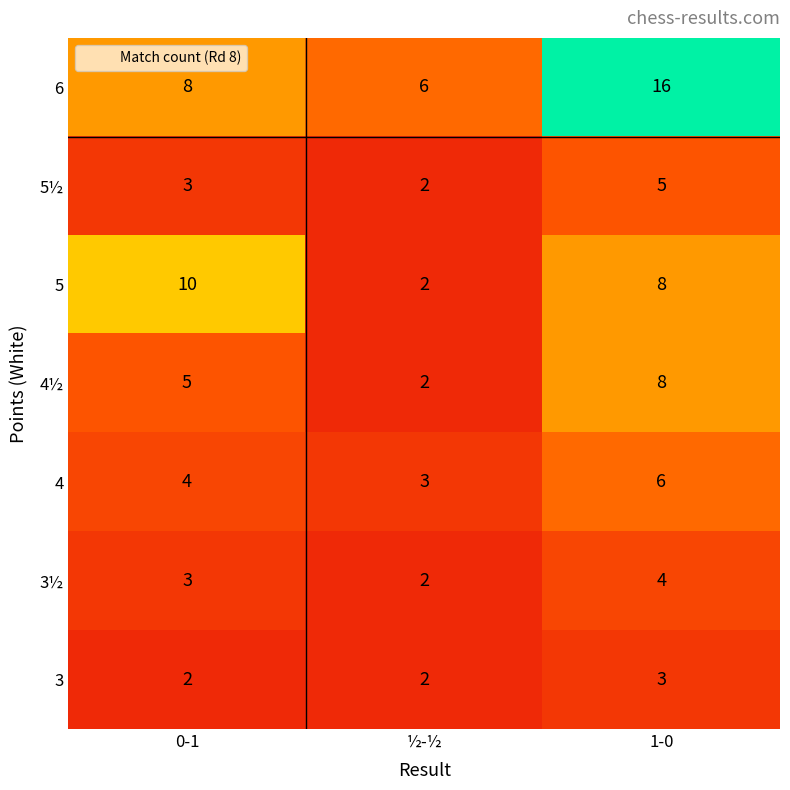

What is the sum of the 4 values at 0-1 and 1-0?

10